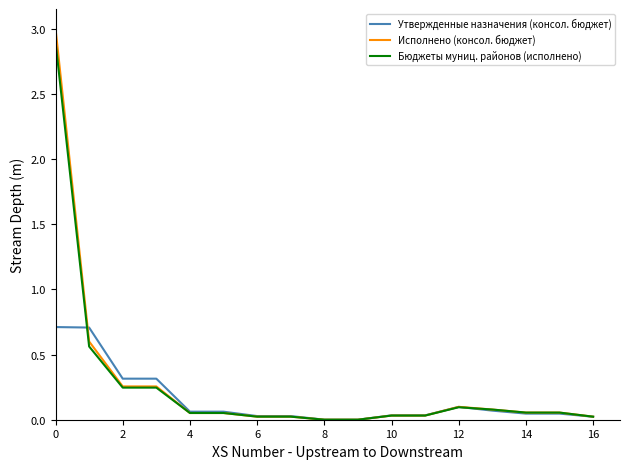

What is the maximum value for Утвержденные назначения (консол. бюджет)?

0.7